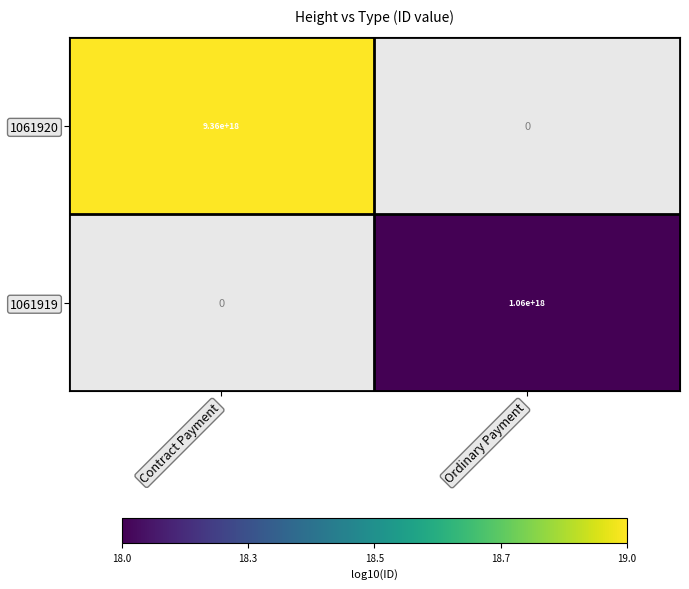

Which has a higher value, Ordinary Payment or Contract Payment?

Contract Payment